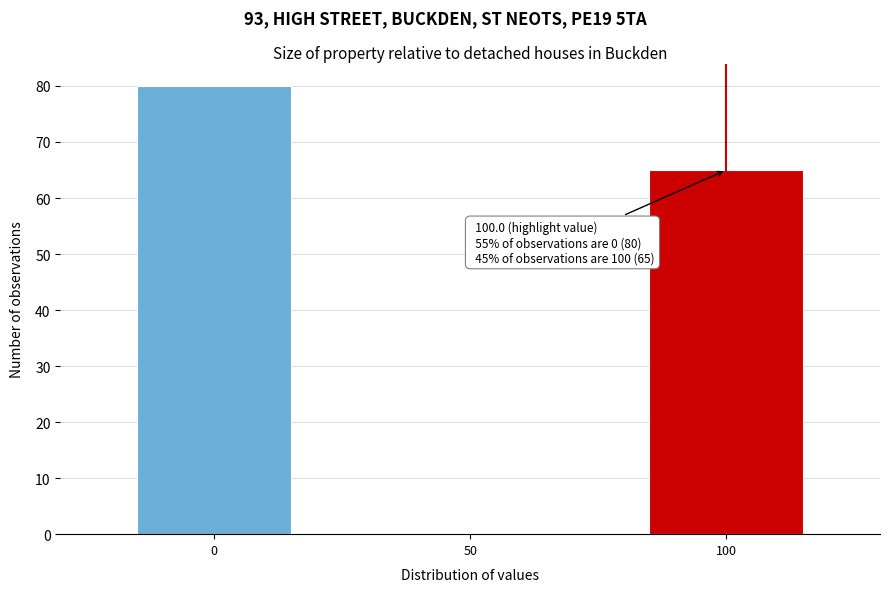

Reading left to right, transcribe all the data shown in this chart.

0=80	50=0	100=65